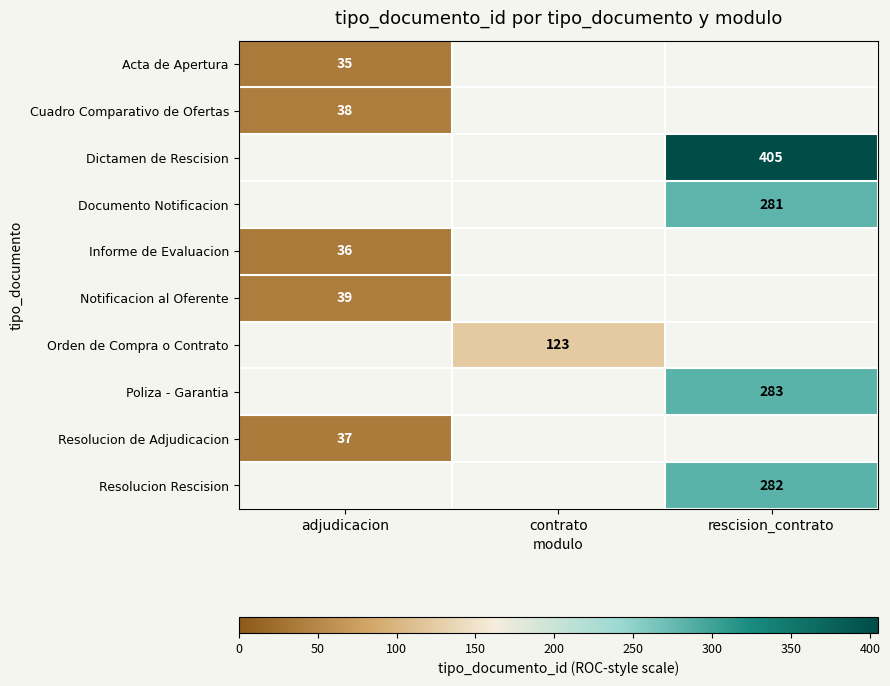

Is it true that Resolucion Rescision equals 282 at rescision_contrato?

True